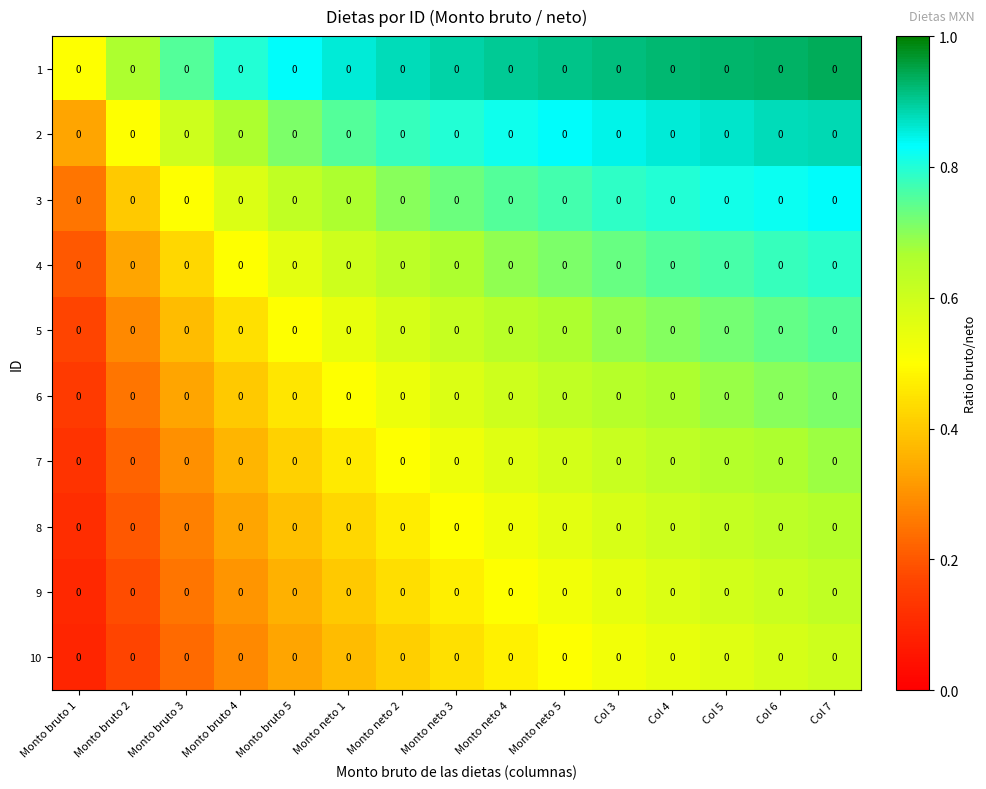

What is the minimum value for 8?

0.1